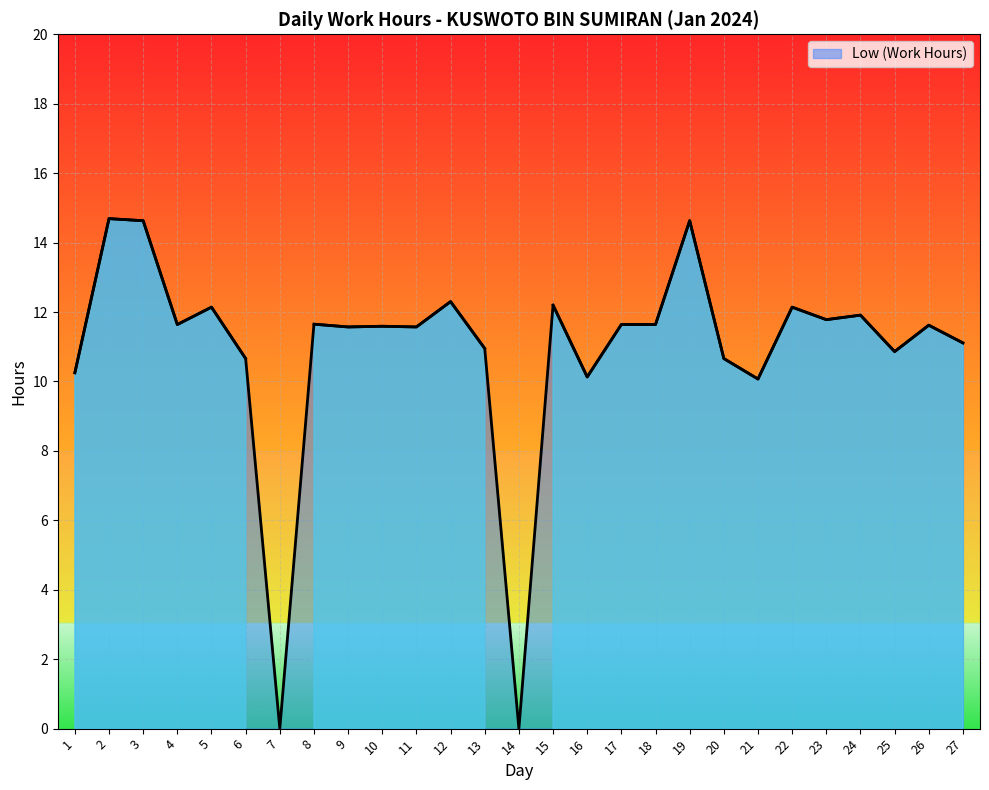

True or false: the data has more than 0 interior local peaks.

True